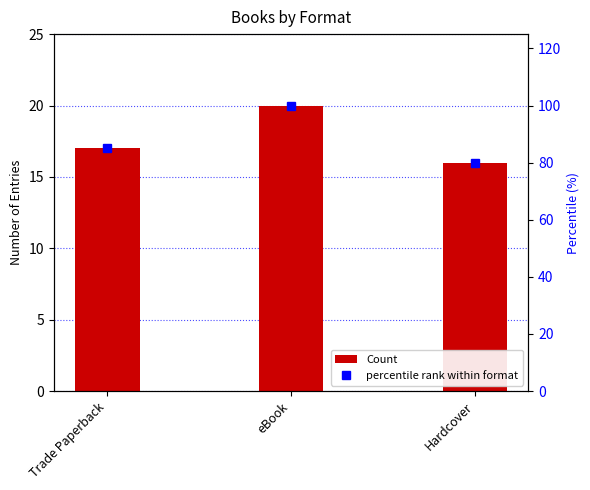

At how many categories does at least one series exceed 89?

1